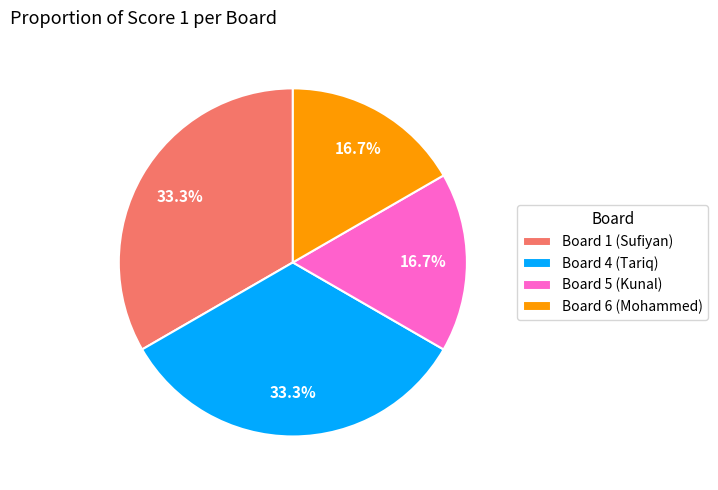

Does any single category account for the majority?

No